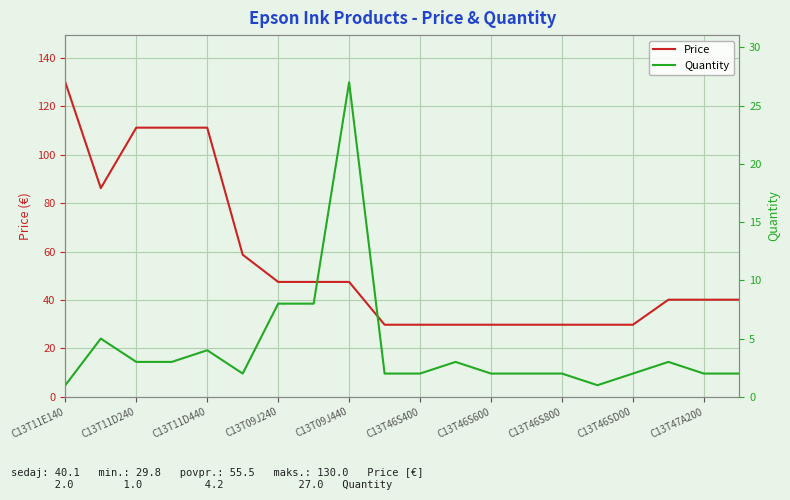

What is the greatest value displayed?

130.0